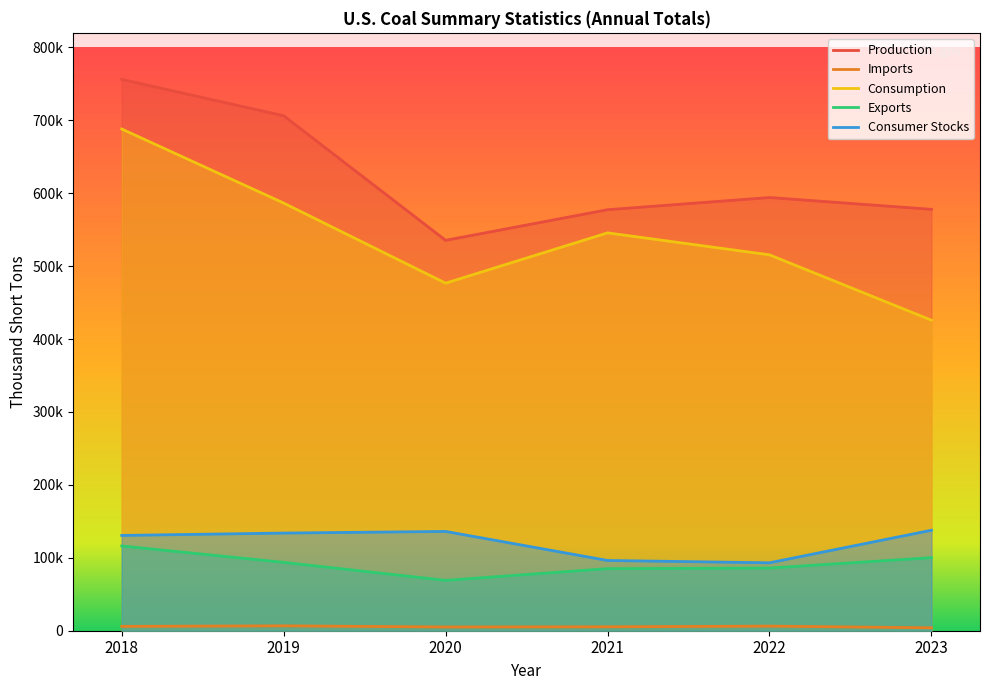

Which has a higher value, 2018 or 2020?

2018